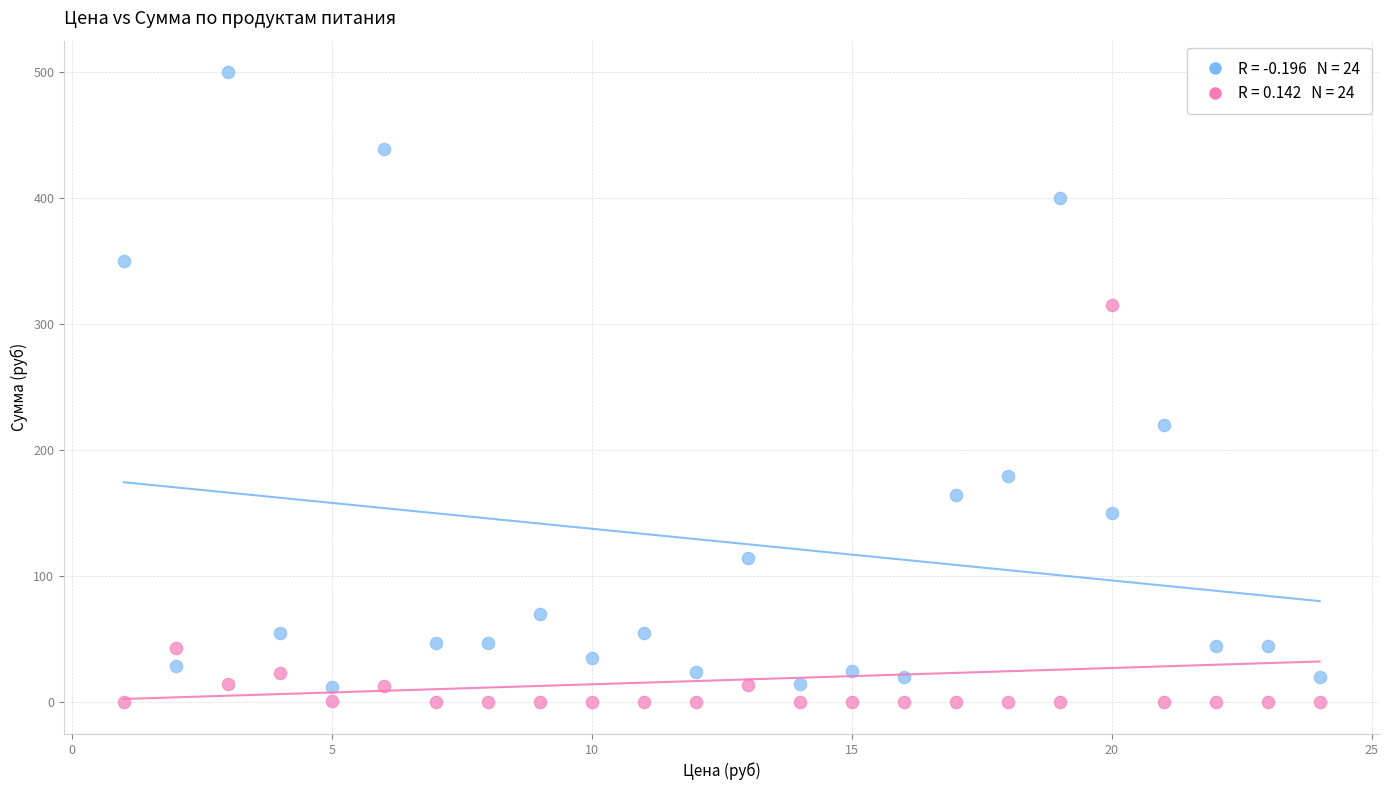

Across all data points, what is the range of X values (max minus min)?

23.0